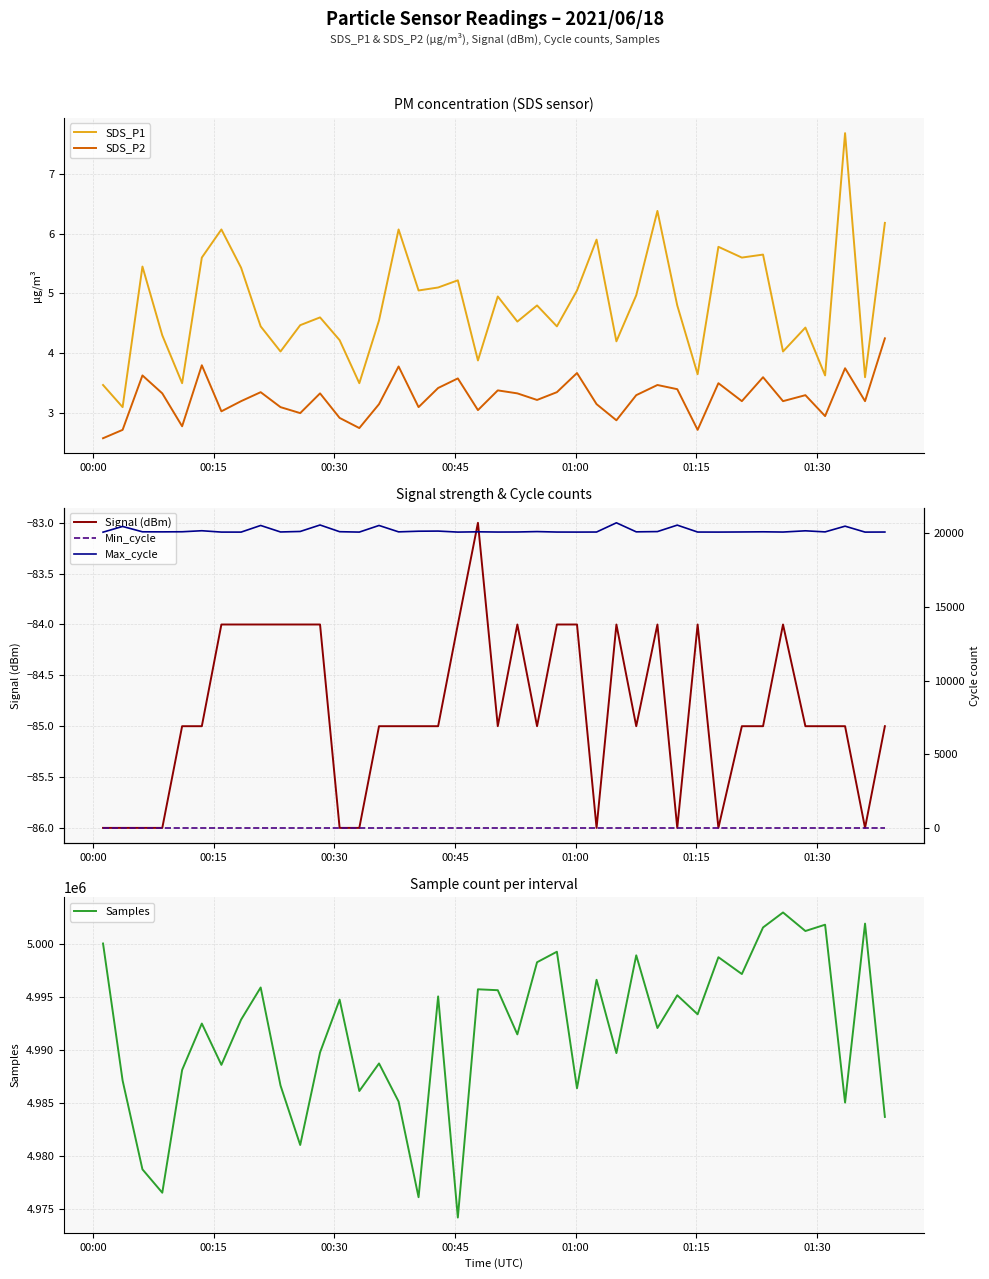

True or false: Signal (dBm) and Samples cross at least once.

False